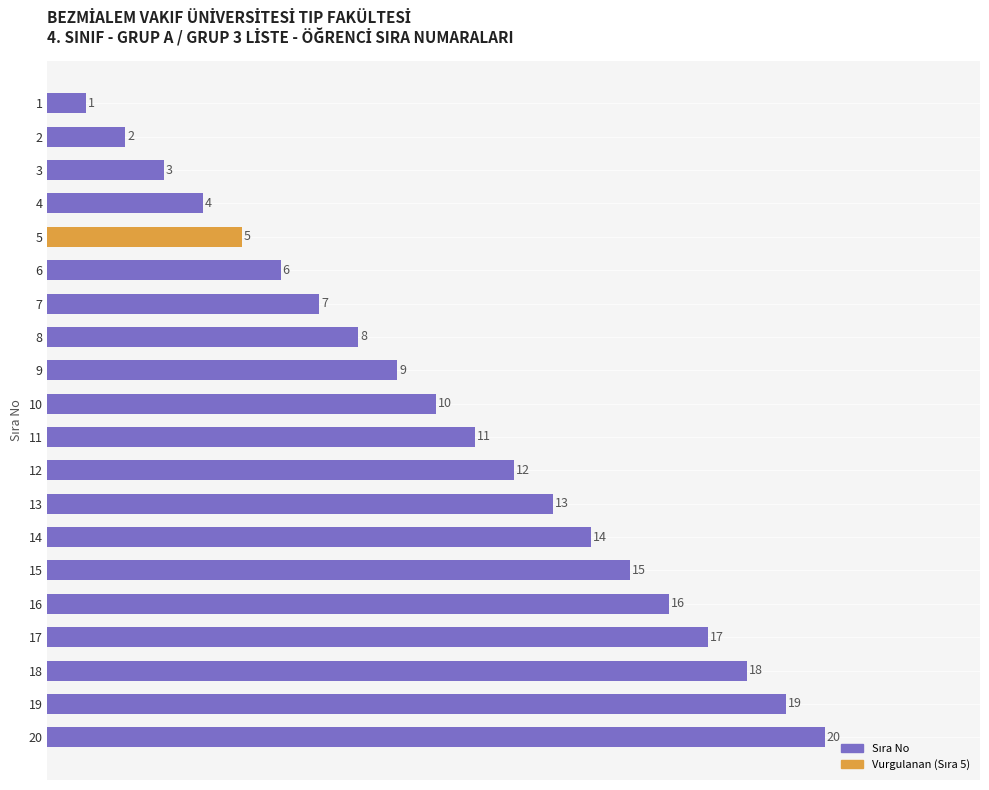

Which category has the highest value across all series?

20